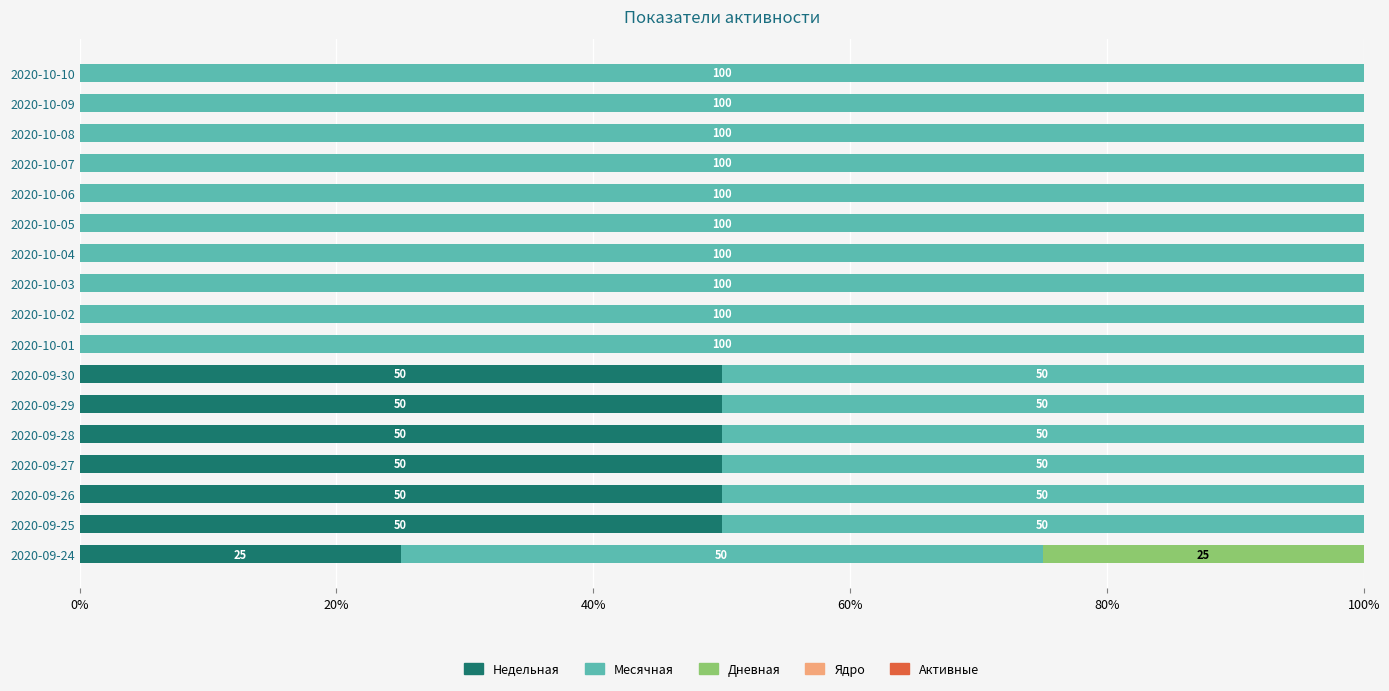

The value of Недельная at 2020-09-26 is 50. True or false?

True